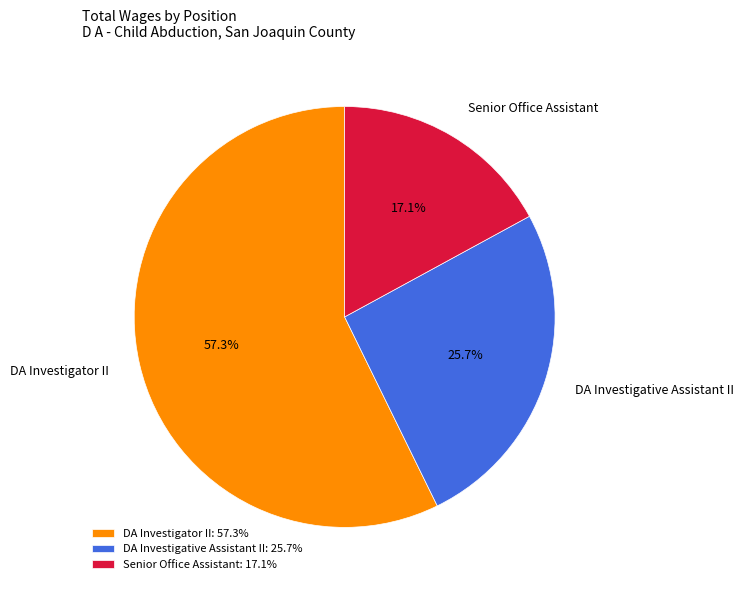

How many slices are in this pie chart?

3